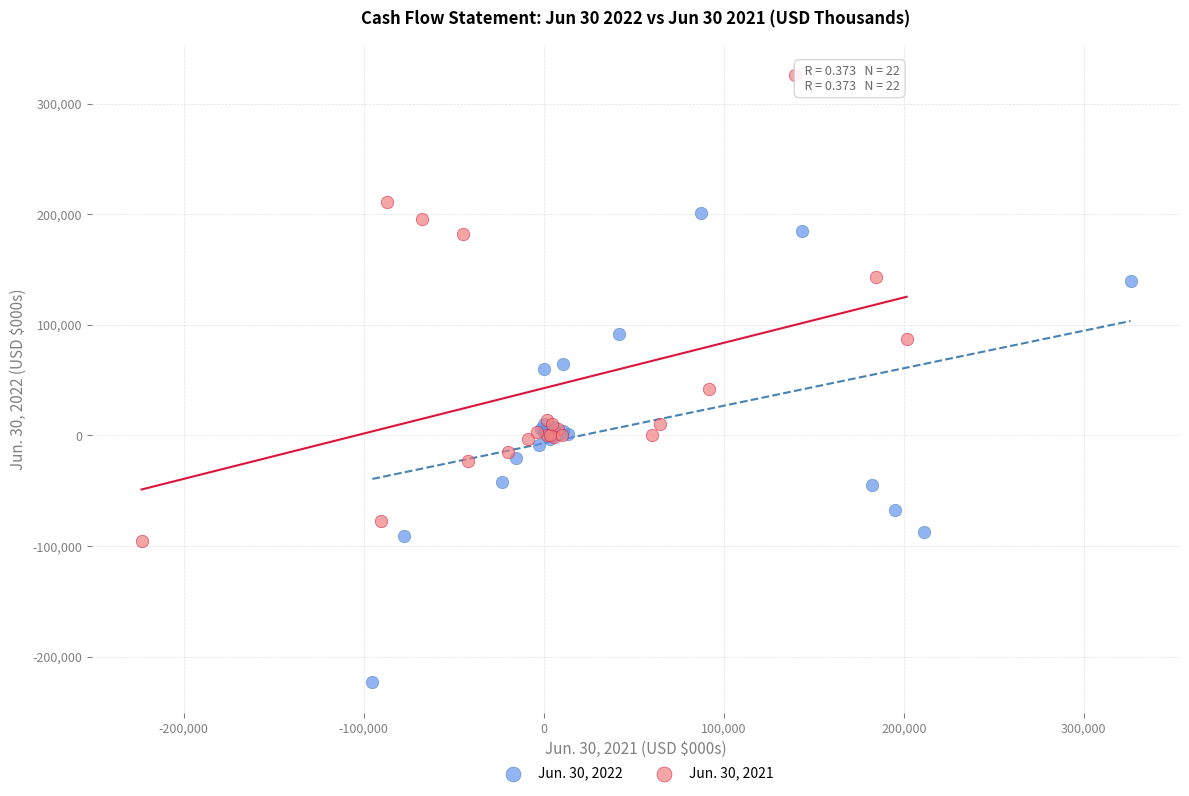

What are all the series names shown in the legend?

Jun. 30, 2022, Jun. 30, 2021